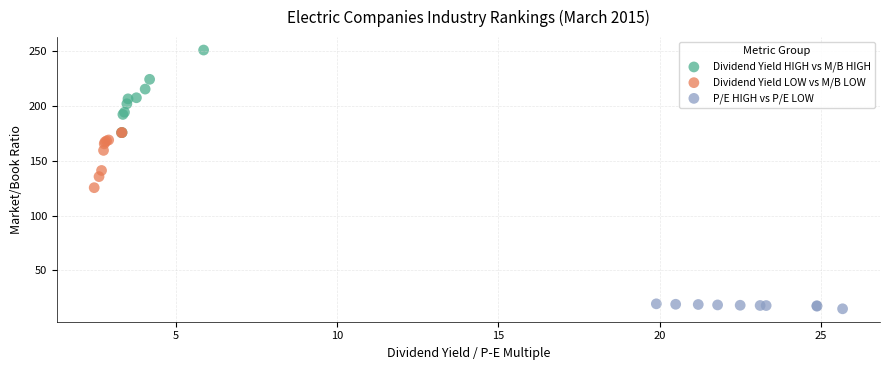

Which series has the widest spread of Y values?

Dividend Yield HIGH vs M/B HIGH